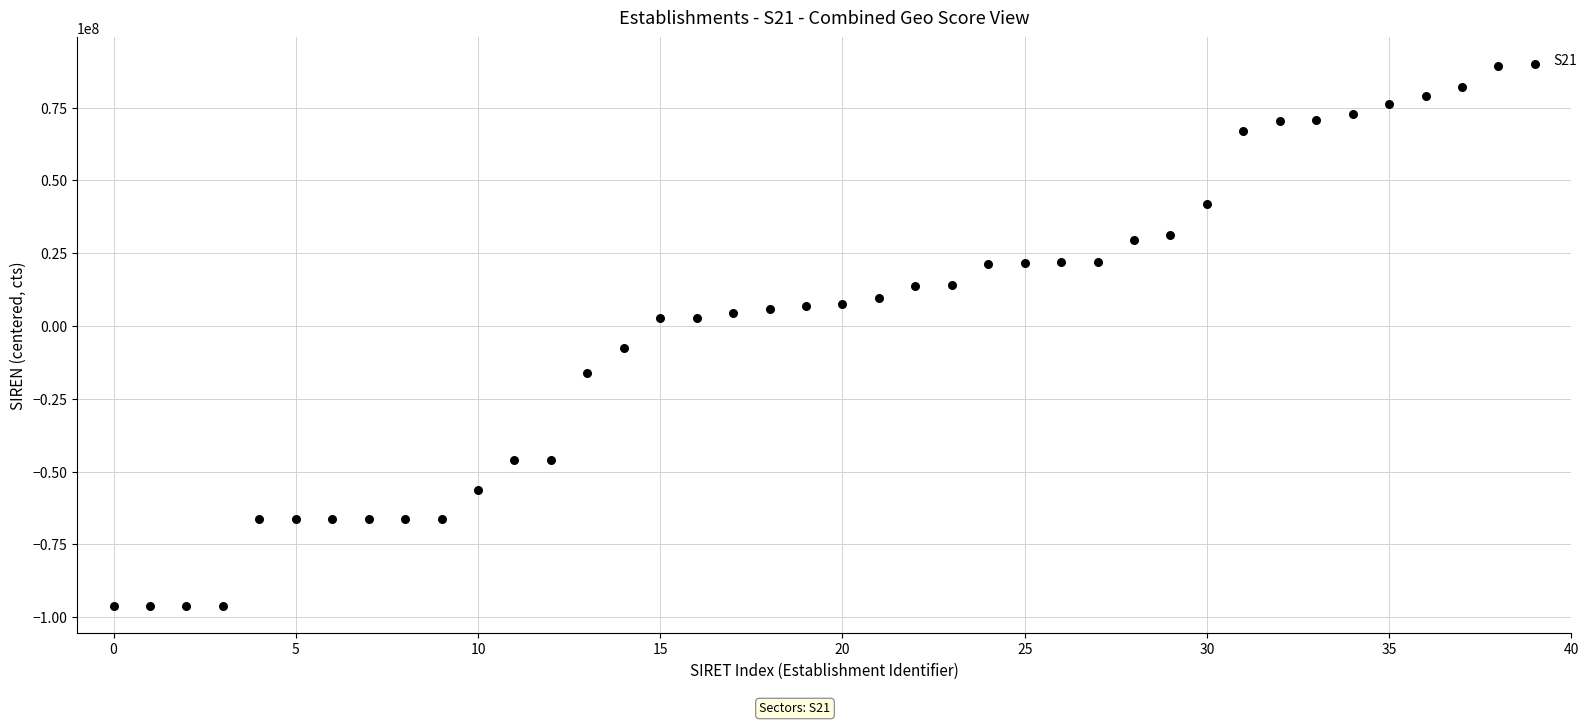

What is the range of Y values (max minus min)?

185940627.0